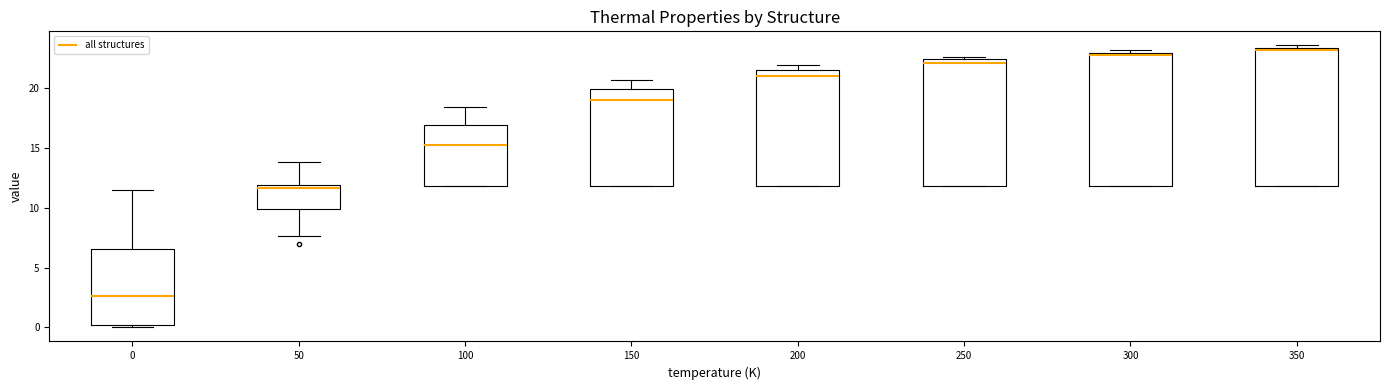

Reading left to right, transcribe this box plot: for each box, give where its median line is, the range the box spans, and where its two whiskers end, as read against the y-axis. The values are not printed on the chart, so give them approximately, as read against the axis.

0: median 2.5, box 0.0 to 6.5, whiskers 0.0 (just below the box's lower edge) to 11.5
50: median 11.5, box 10.0 to 12.0, whiskers 7.5 to 14.0
100: median 15.0, box 12.0 to 17.0, whiskers 12.0 to 18.5
150: median 19.0, box 12.0 to 20.0, whiskers 12.0 to 20.5
200: median 21.0, box 12.0 to 21.5, whiskers 12.0 to 22.0
250: median 22.0, box 12.0 to 22.5, whiskers 12.0 to 22.5 (just above the box's upper edge)
300: median 23.0 (just below the box's upper edge), box 12.0 to 23.0, whiskers 12.0 to 23.0 (just above the box's upper edge)
350: median 23.0, box 12.0 to 23.5, whiskers 12.0 to 23.5 (just above the box's upper edge)